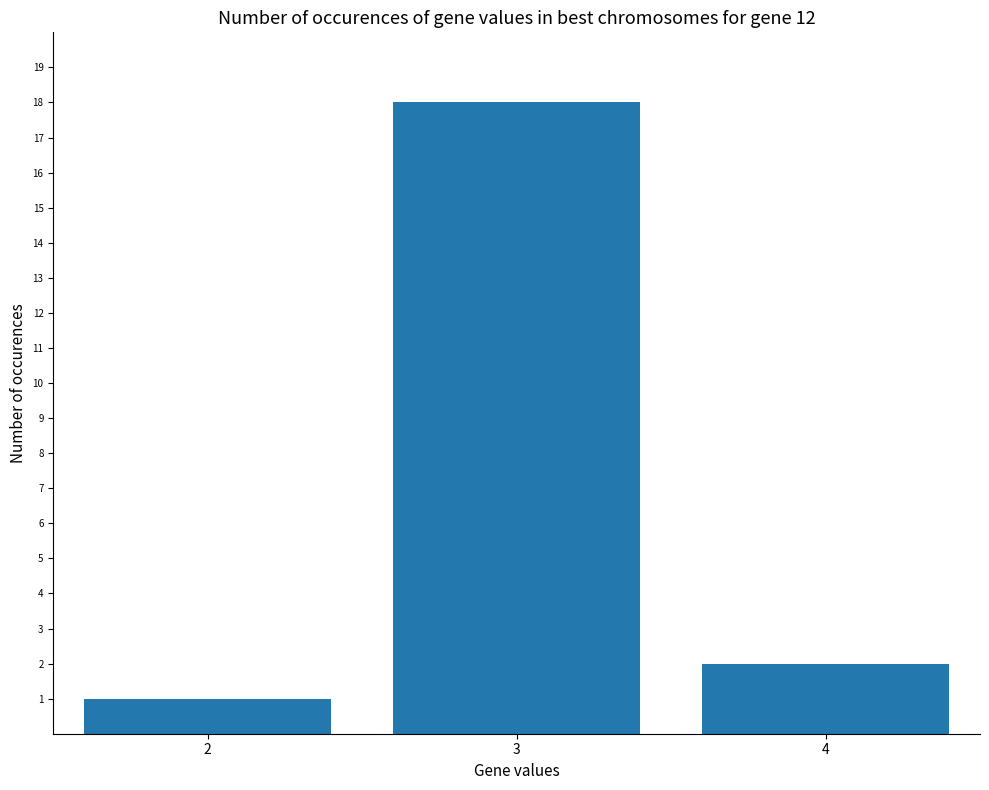

Which category has the lowest value across all series?

2